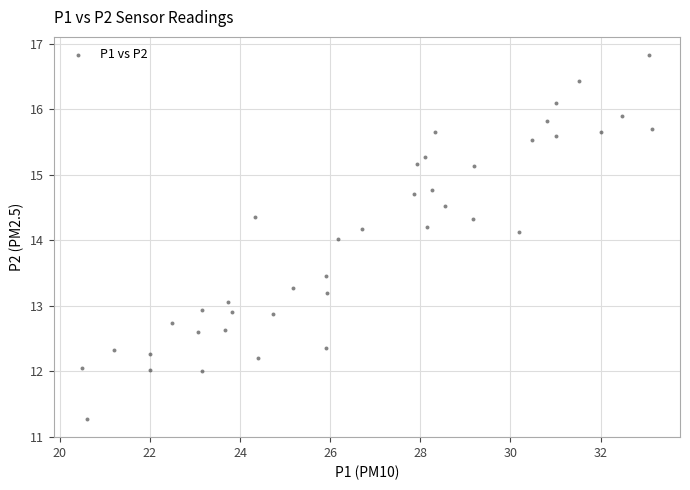

What is the range of X values (max minus min)?

12.6